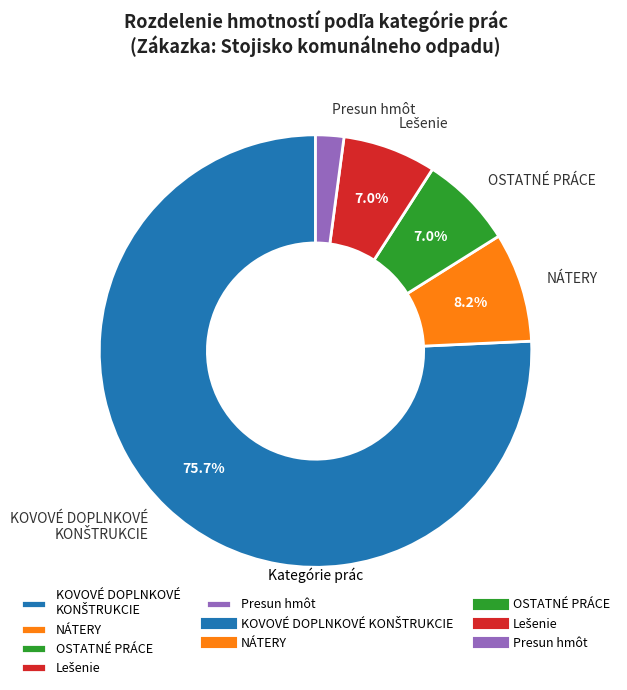

What portion of the pie excludes NÁTERY?

91.8%